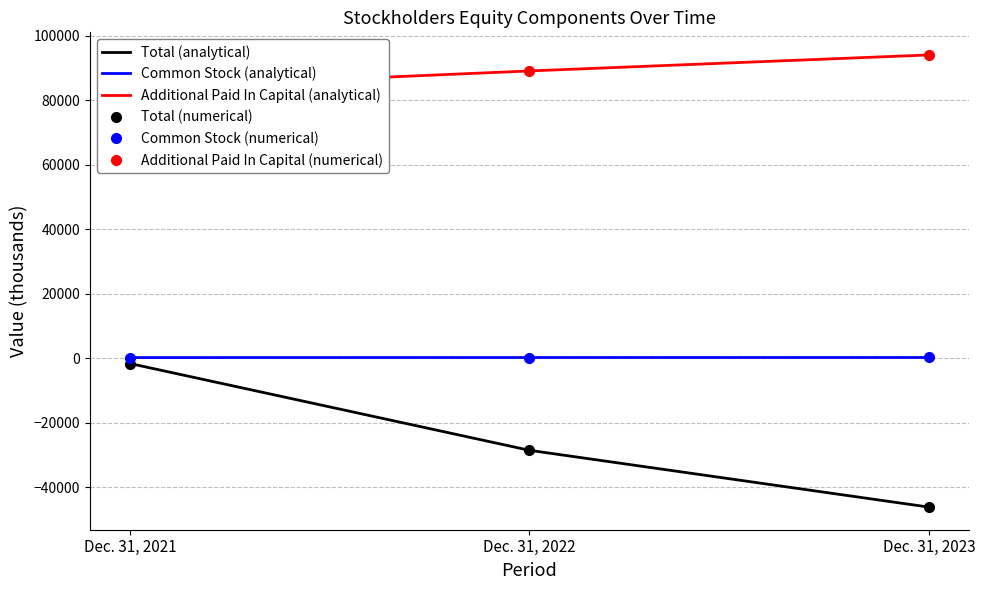

What is the difference between the highest and lowest values at Dec. 31, 2022?

117688